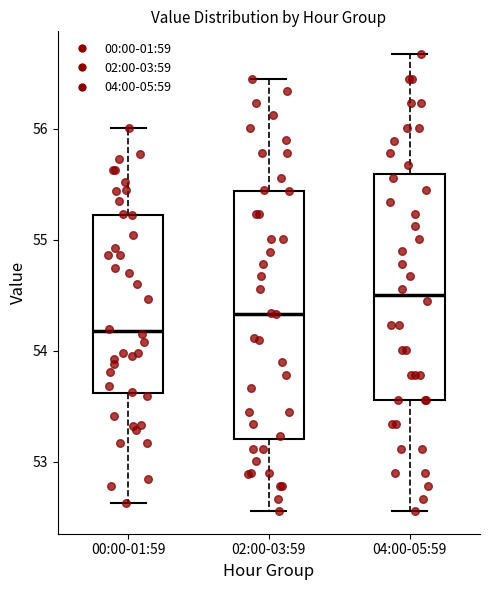

Where is the upper edge of the box for 04:00-05:59 on the y-axis? The values are not printed on the chart, so give them approximately, as read against the axis.

55.6